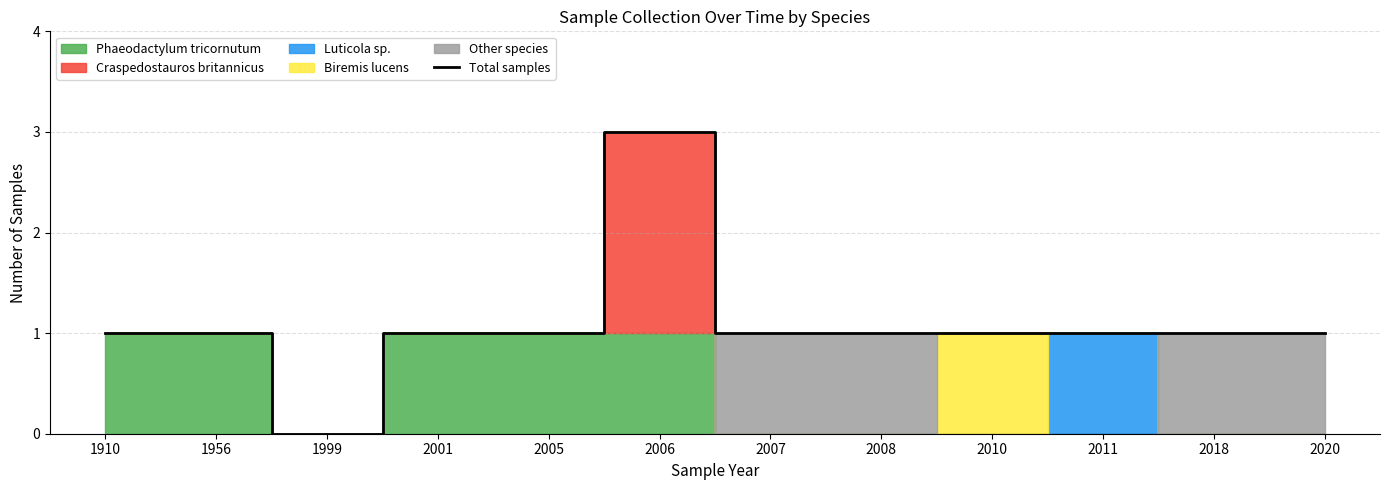

Reading left to right, list all the values displayed in this chart.

1	1	0	1	1	3	1	1	1	1	1	1